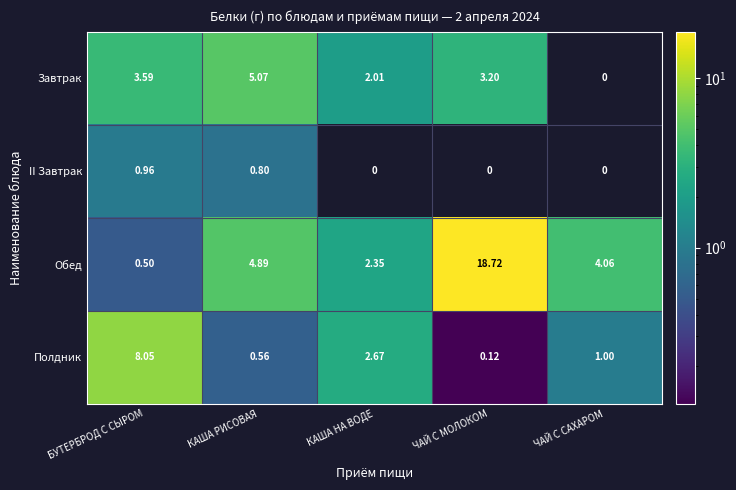

Where is Обед nearest to the value 9?

КАША РИСОВАЯ